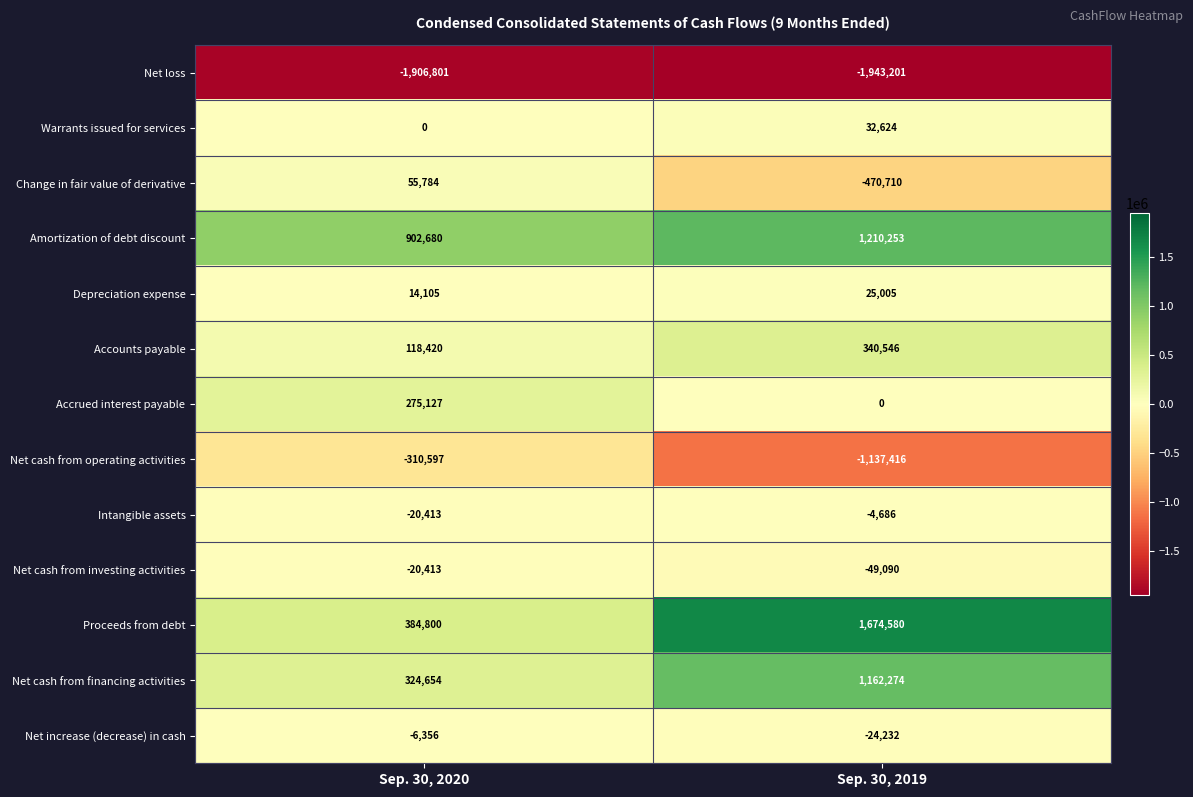

What is the difference between the highest and lowest values at Sep. 30, 2020?

2809481